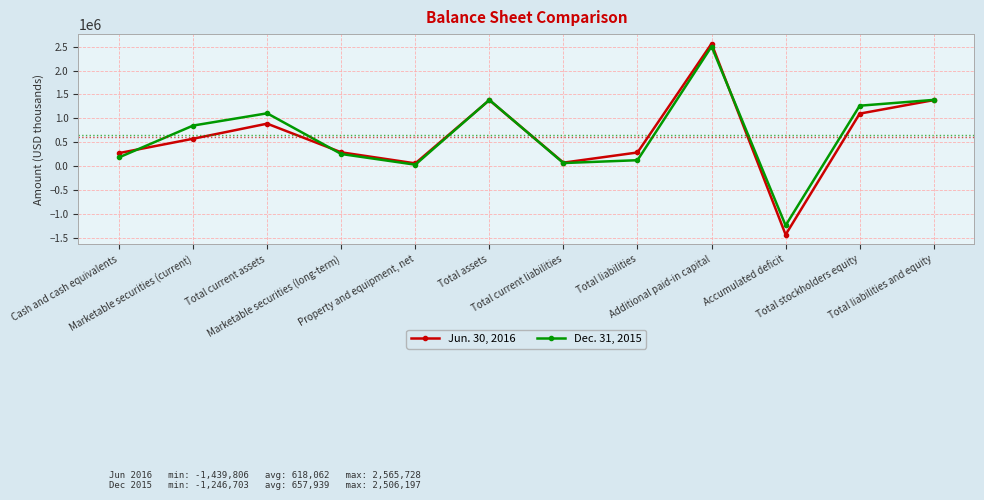

What is the difference between the maximum and minimum values in the Jun. 30, 2016 series?

4005534